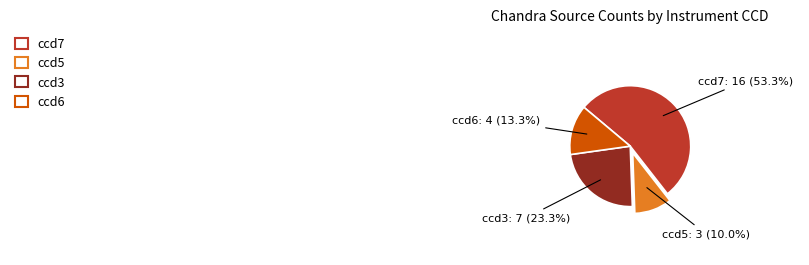

How many segments does this pie chart have?

4